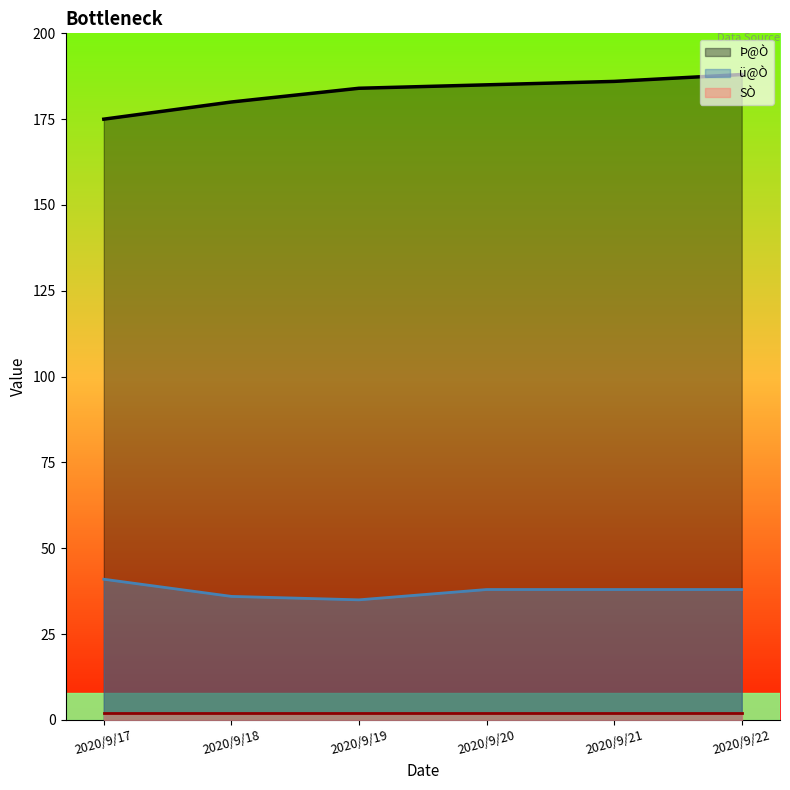

What is the sum of the Þ@Ò values at 2020/9/20 and 2020/9/19?

369